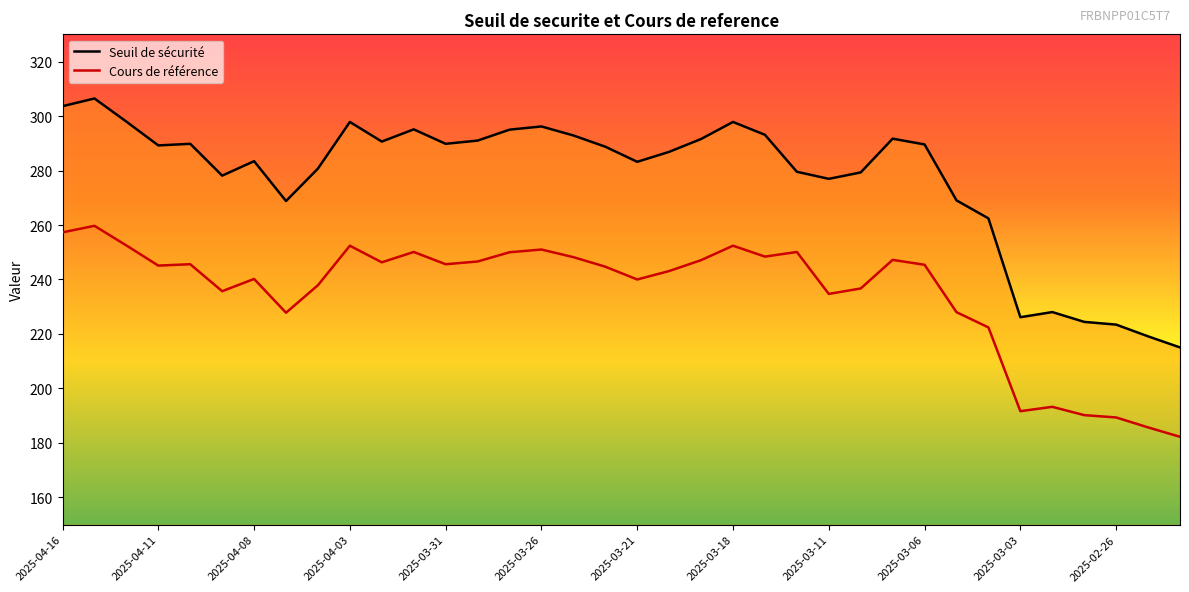

Rank the series at 2025-04-08 from lowest to highest value.

Cours de reference, Seuil de securite